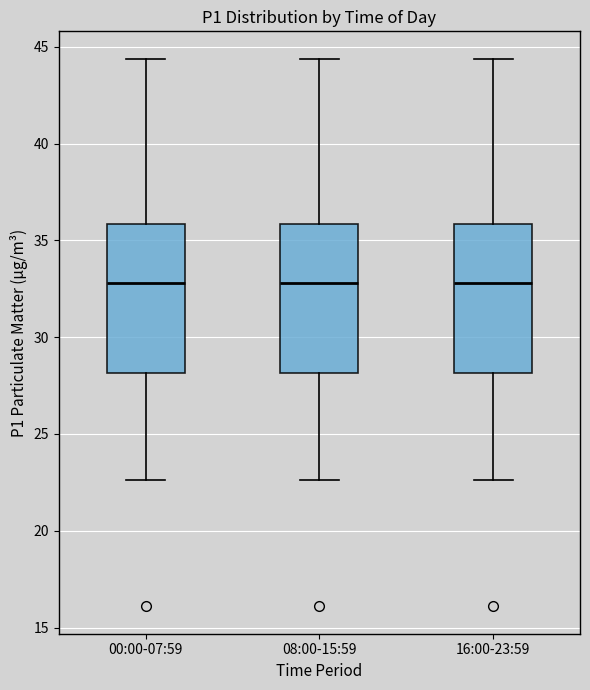

Reading left to right, read every box against the y-axis: the position of its median line, the range the box covers, and the ends of its whiskers. The values are not printed on the chart, so give them approximately, as read against the axis.

00:00-07:59: median 33.0, box 28.0 to 36.0, whiskers 22.5 to 44.5
08:00-15:59: median 33.0, box 28.0 to 36.0, whiskers 22.5 to 44.5
16:00-23:59: median 33.0, box 28.0 to 36.0, whiskers 22.5 to 44.5